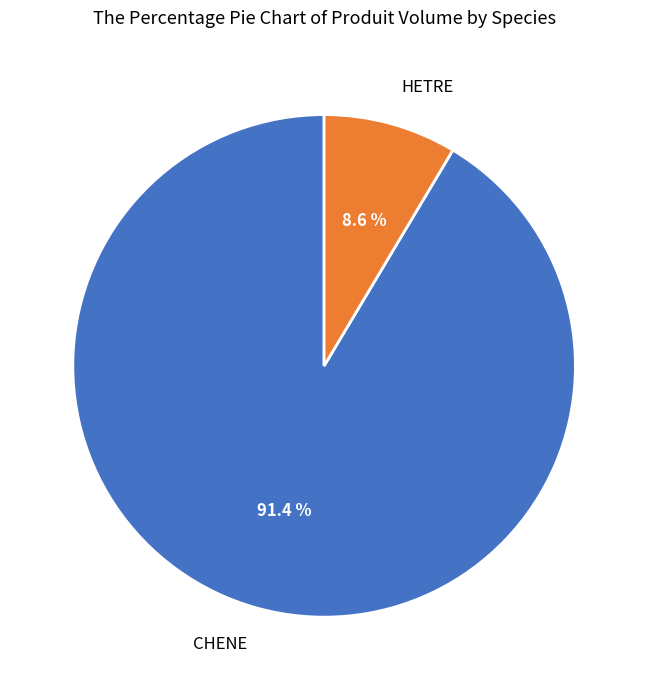

To the nearest percent, what portion does HETRE represent?

9%